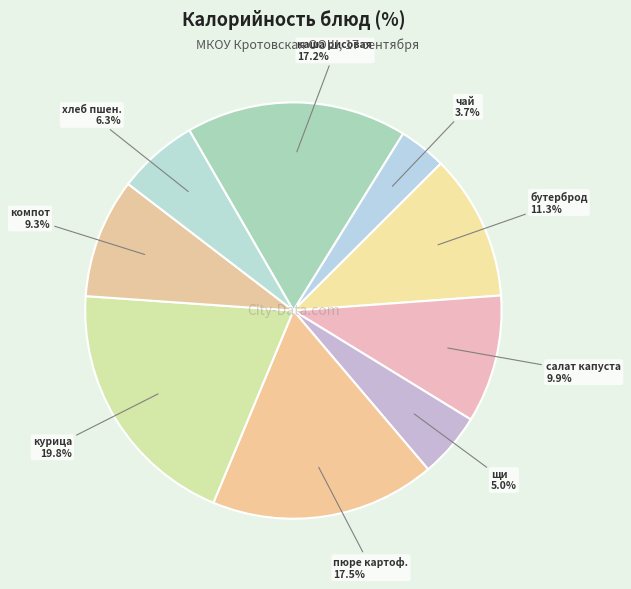

How many segments does this pie chart have?

9